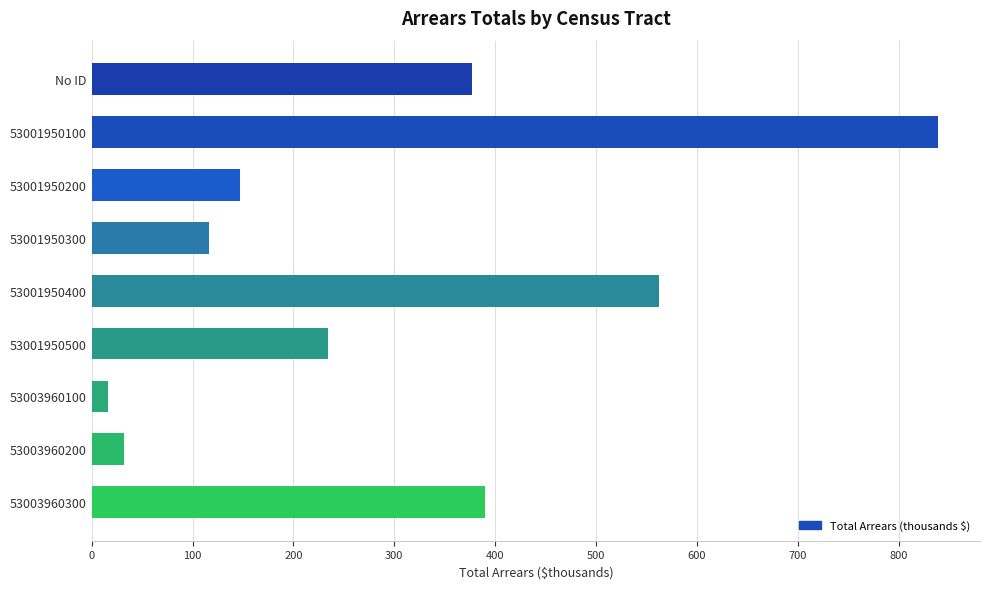

Reading top to bottom, list all the values displayed in this chart.

377.2	838.8	146.7	116.6	563.0	234.3	16.0	31.6	389.8